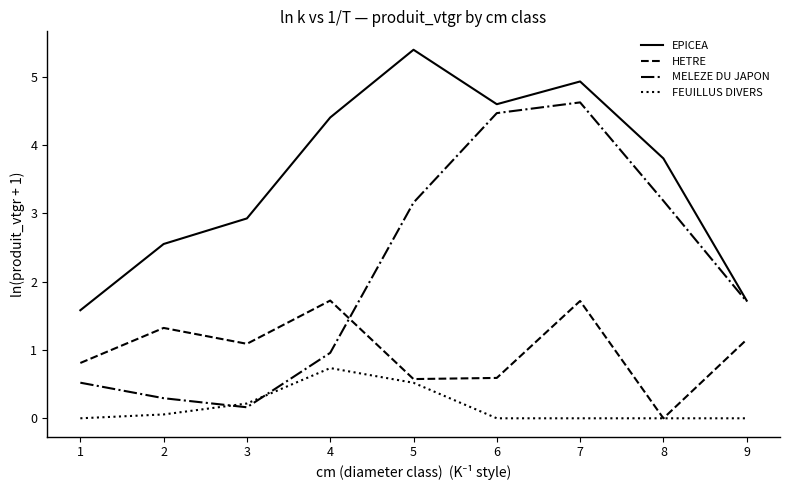

Rank the series by their maximum value, from highest to lowest.

EPICEA, MELEZE DU JAPON, HETRE, FEUILLUS DIVERS